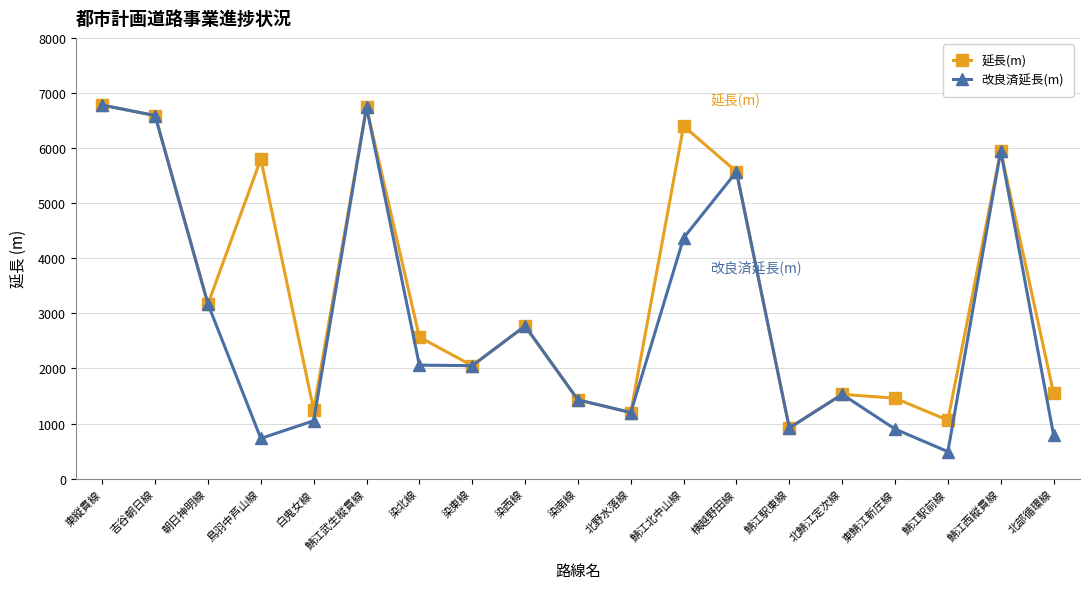

The value of 改良済延長(m) at 鳥羽中芦山線 is 1140. True or false?

False